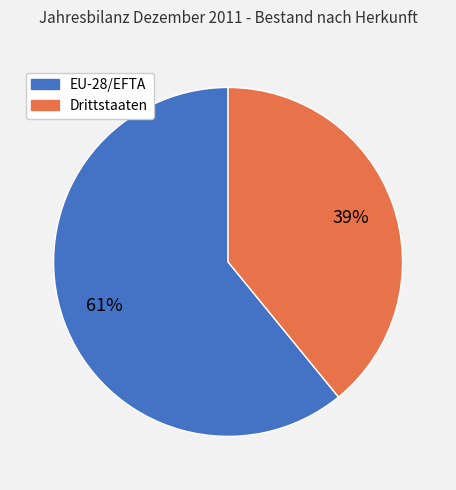

What percentage is the Drittstaaten slice, to the nearest percent?

39%